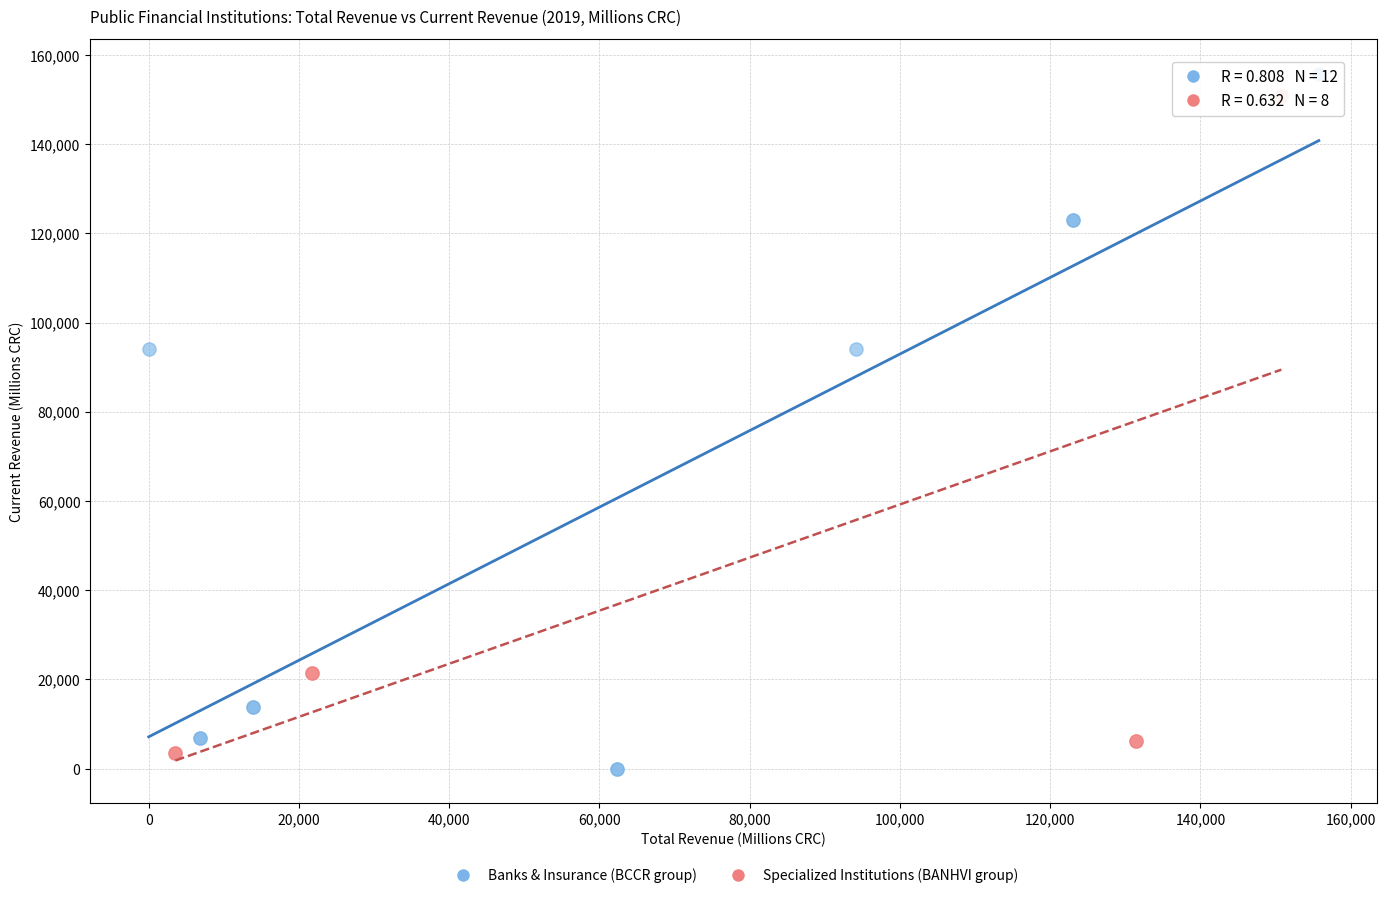

Which series has the widest spread of Y values?

Banks & Insurance (BCCR group)